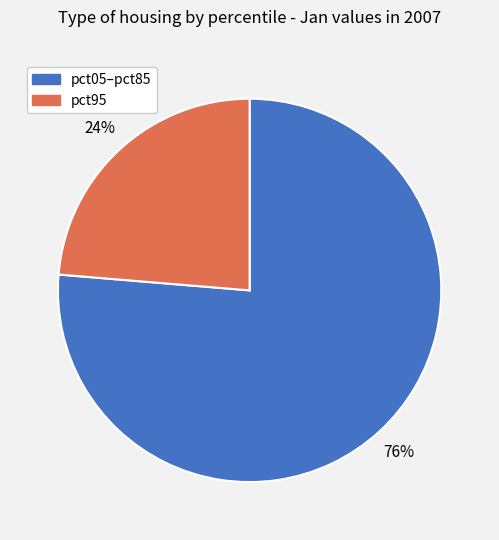

Does any single category account for the majority?

Yes